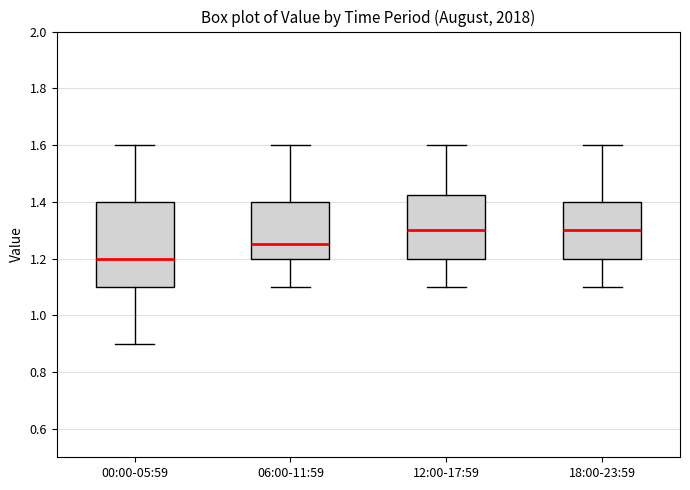

Where does the upper whisker of the box for 12:00-17:59 end on the y-axis? The values are not printed on the chart, so give them approximately, as read against the axis.

1.60